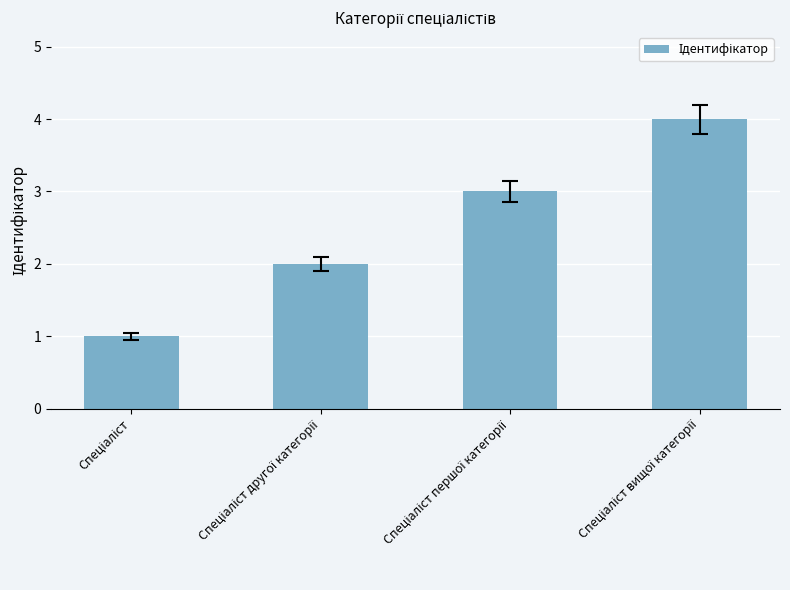

Reading right to left, extract all data points from this chart.

4	3	2	1